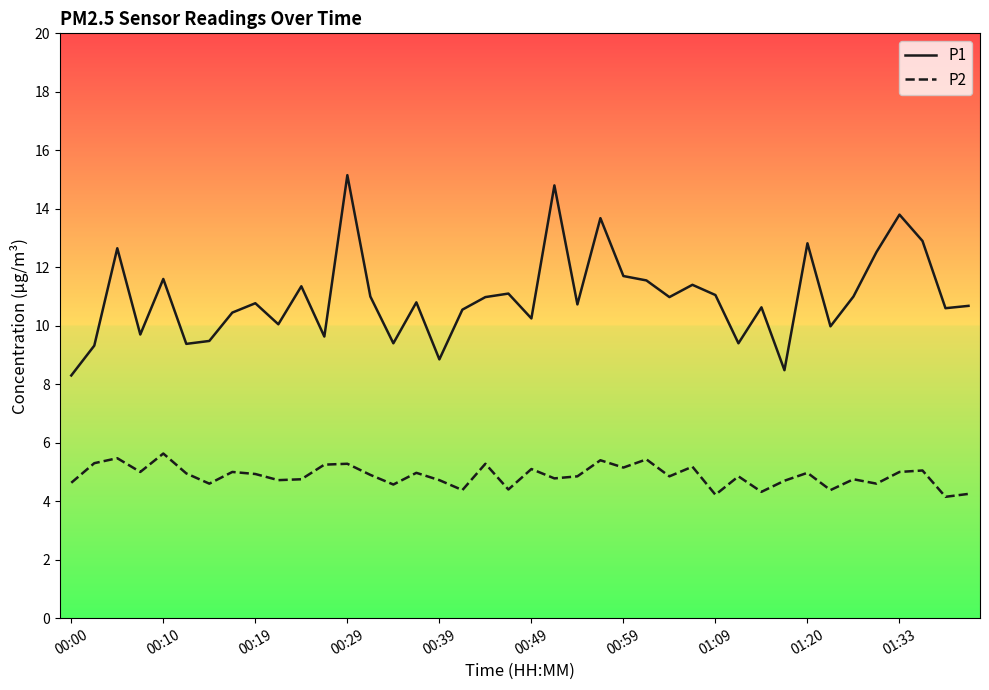

What are all the series names shown in the legend?

P1, P2